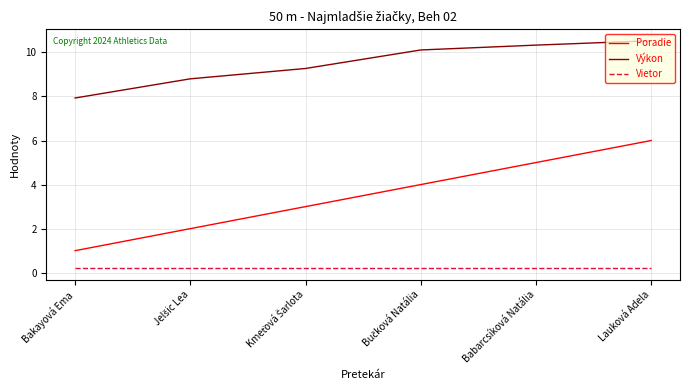

What is the average value of the Poradie series?

3.5